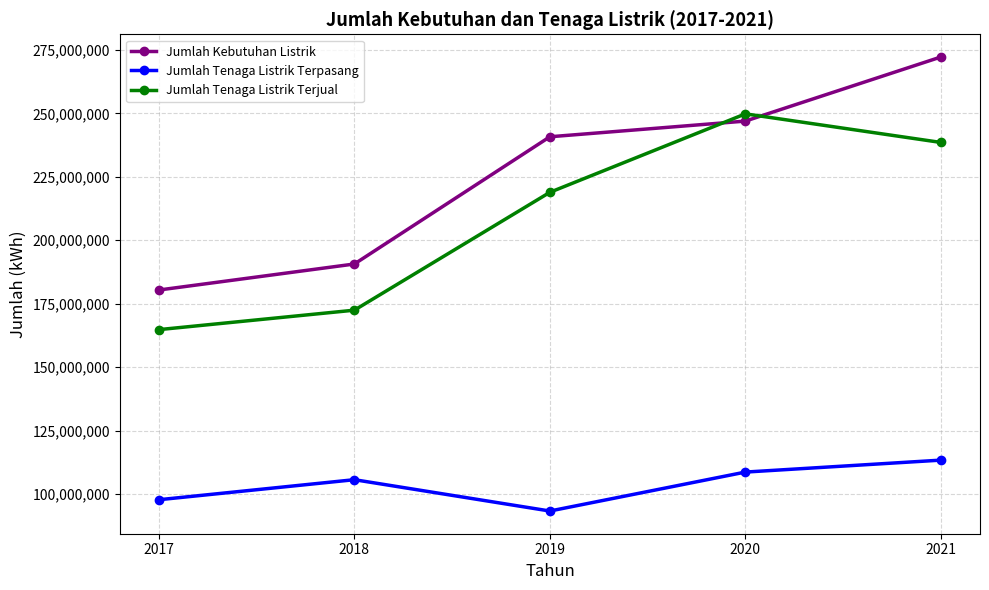

Rank the series at 2019 from highest to lowest value.

Jumlah Kebutuhan Listrik, Jumlah Tenaga Listrik Terjual, Jumlah Tenaga Listrik Terpasang